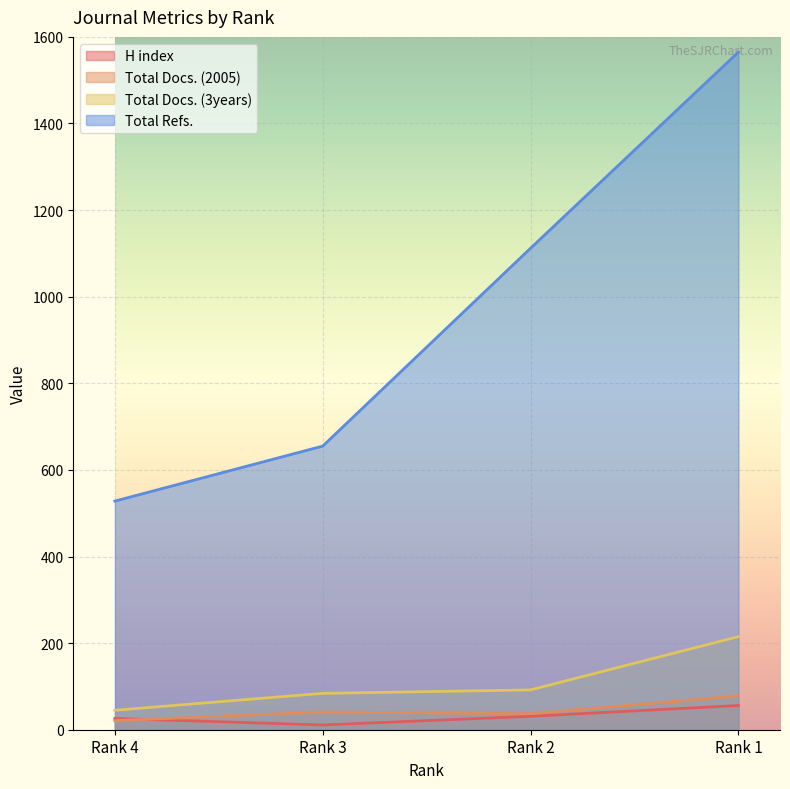

True or false: Total Refs. has a value of 1112 at Rank 2.

True